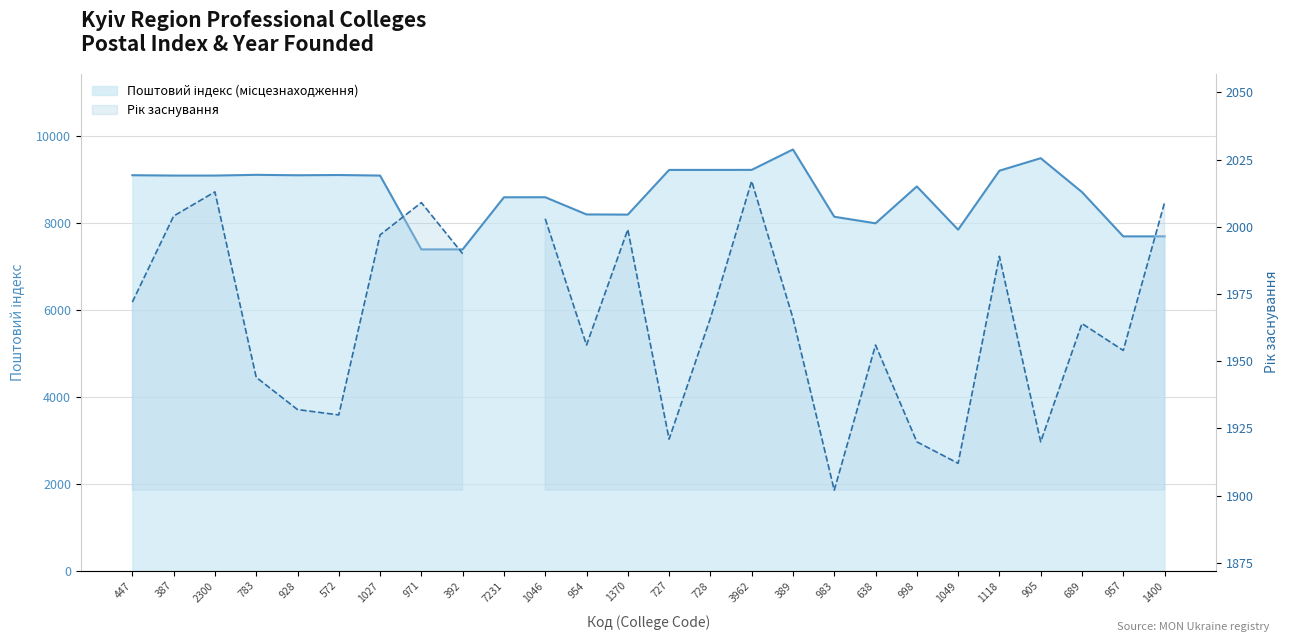

True or false: the data shows 3607 at 928.

False